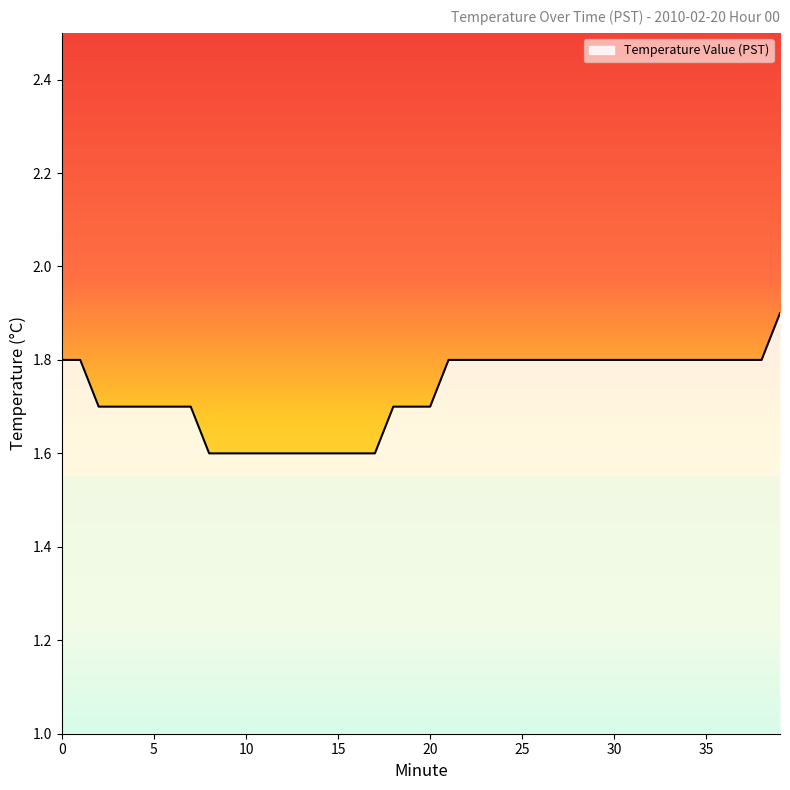

What is the difference between the maximum and minimum values?

0.3